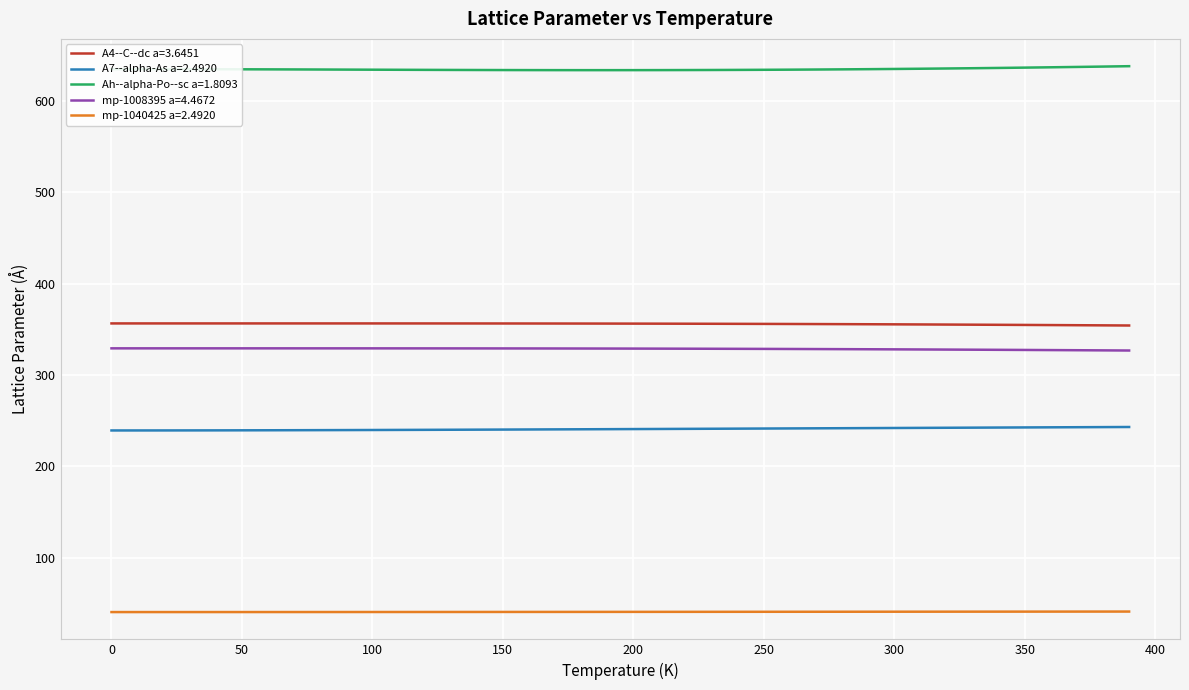

True or false: A4--C--dc a=3.6451 and Ah--alpha-Po--sc a=1.8093 cross at least once.

False